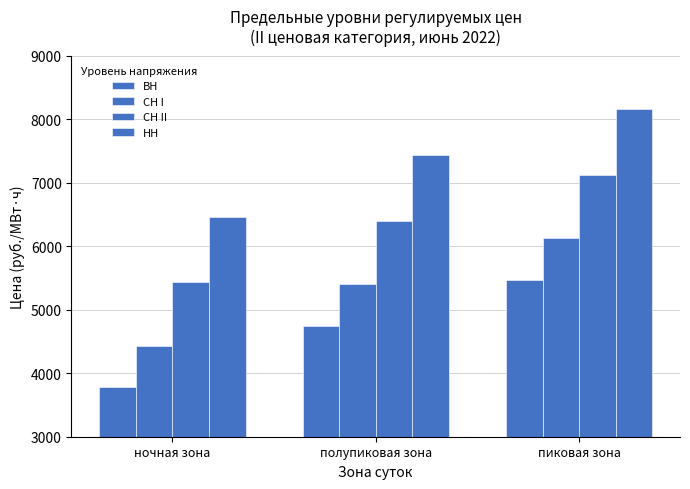

What is the difference between the highest and lowest values at ночная зона?

2688.4